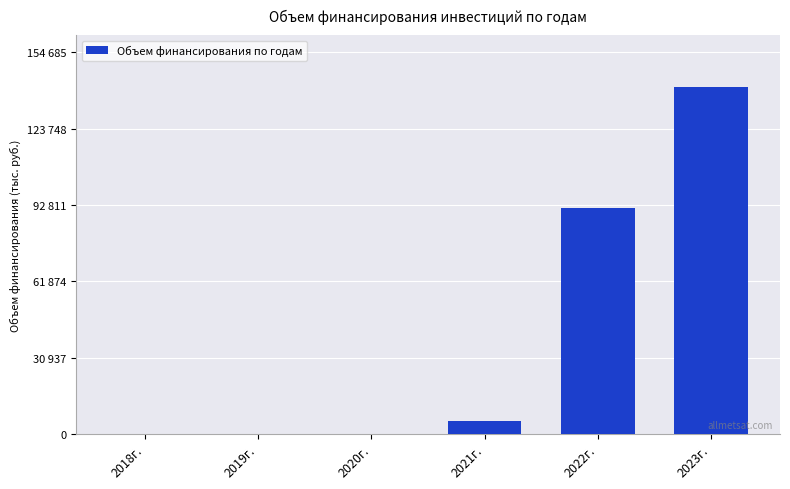

Are the bars horizontal?

No